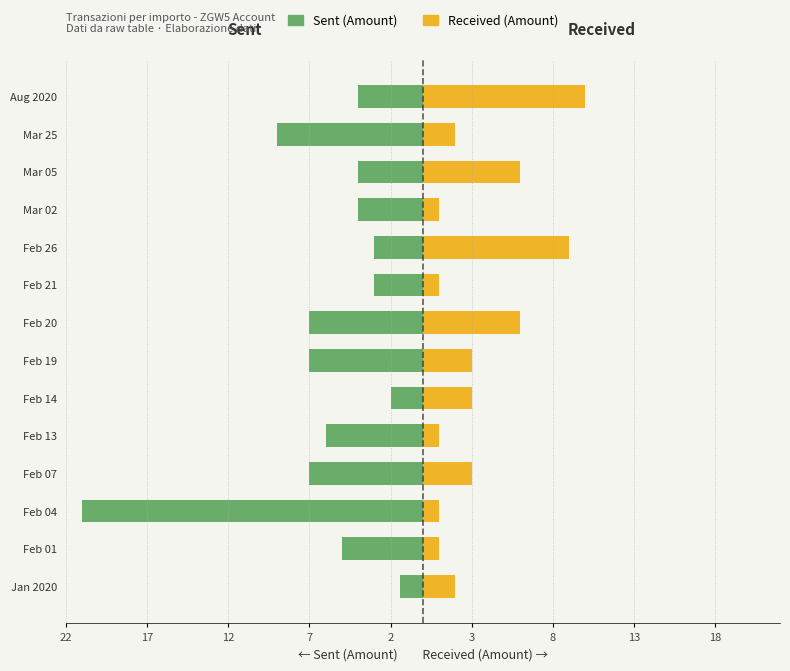

How many data points does each series have?

14